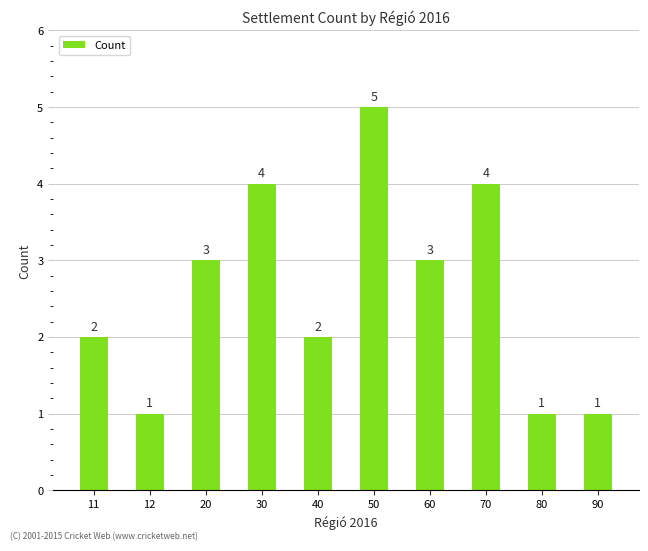

The chart shows a value of 2 at 11. True or false?

True